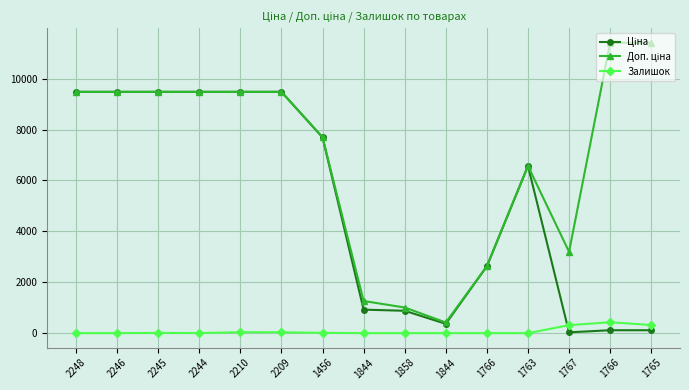

Between 2248 and 2246, which series saw the biggest shift?

Ціна